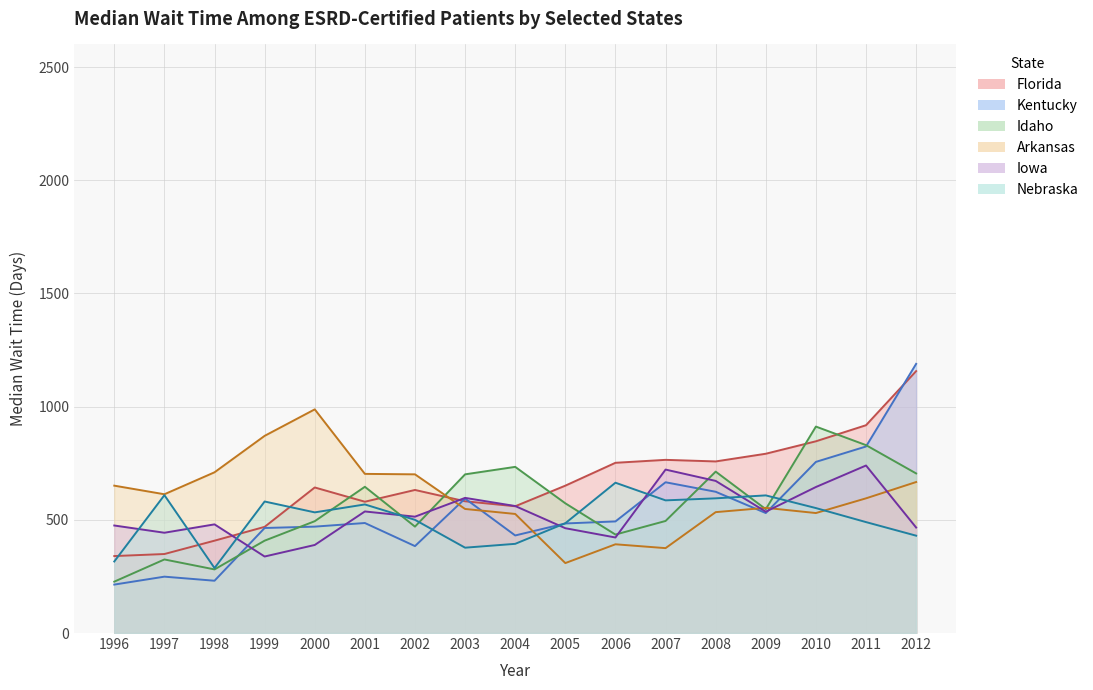

Does the chart have visible grid lines?

Yes